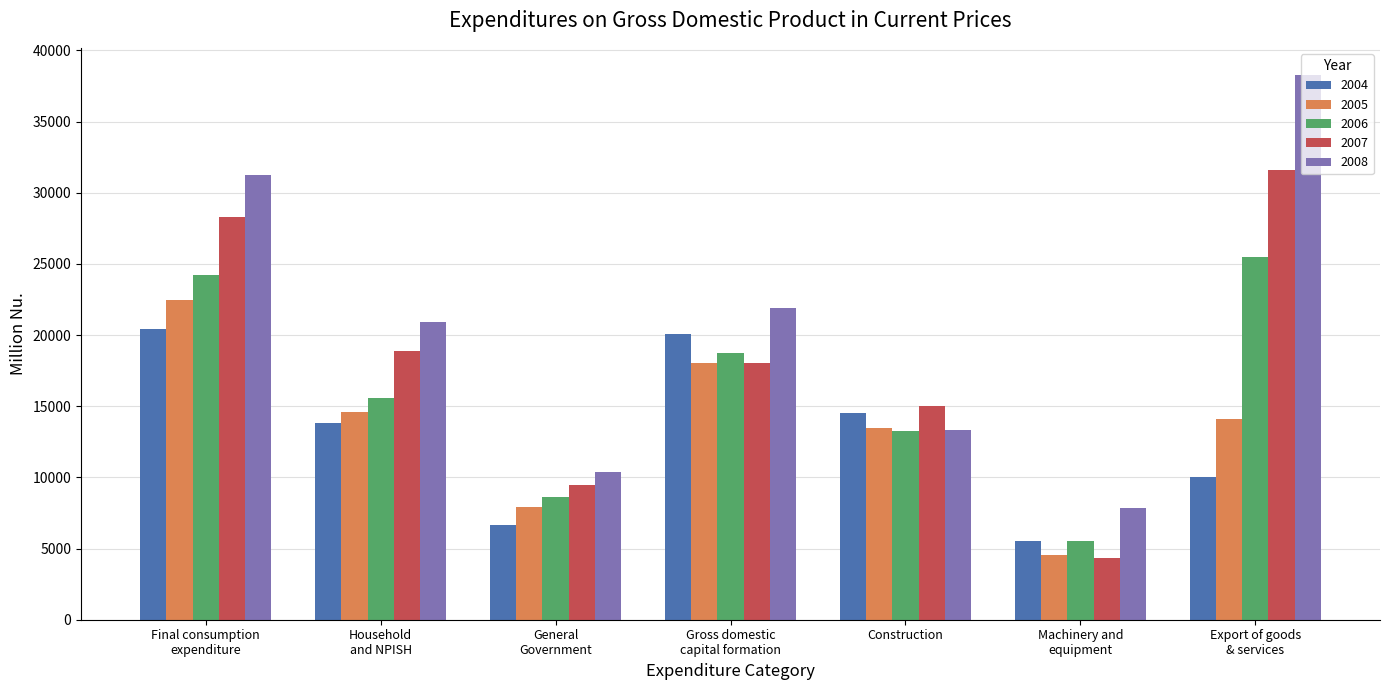

What is the value of the 2008 bar at the 5th from the left?

13314.5